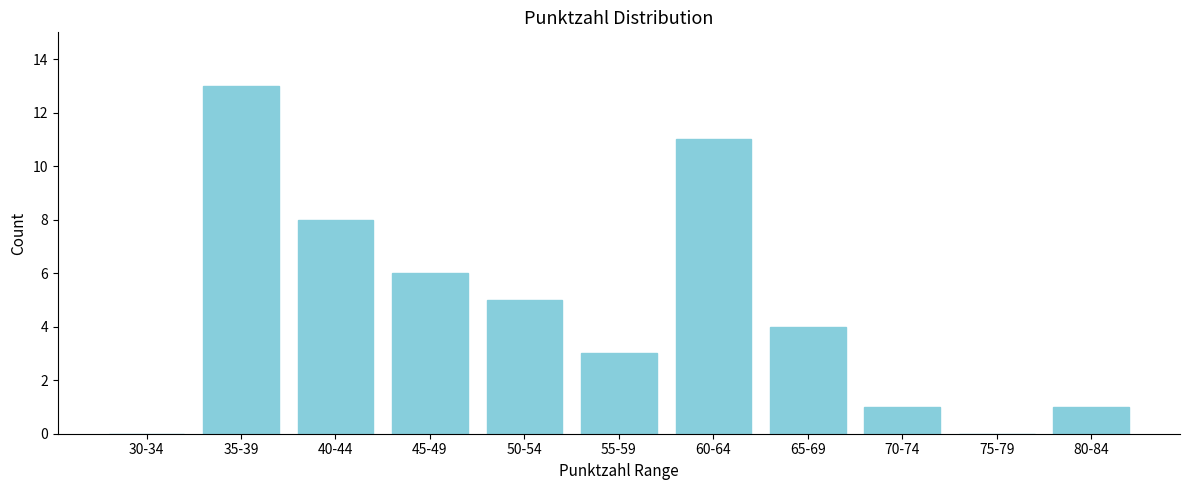

Reading left to right, transcribe all the data shown in this chart.

30-34=0	35-39=13	40-44=8	45-49=6	50-54=5	55-59=3	60-64=11	65-69=4	70-74=1	75-79=0	80-84=1